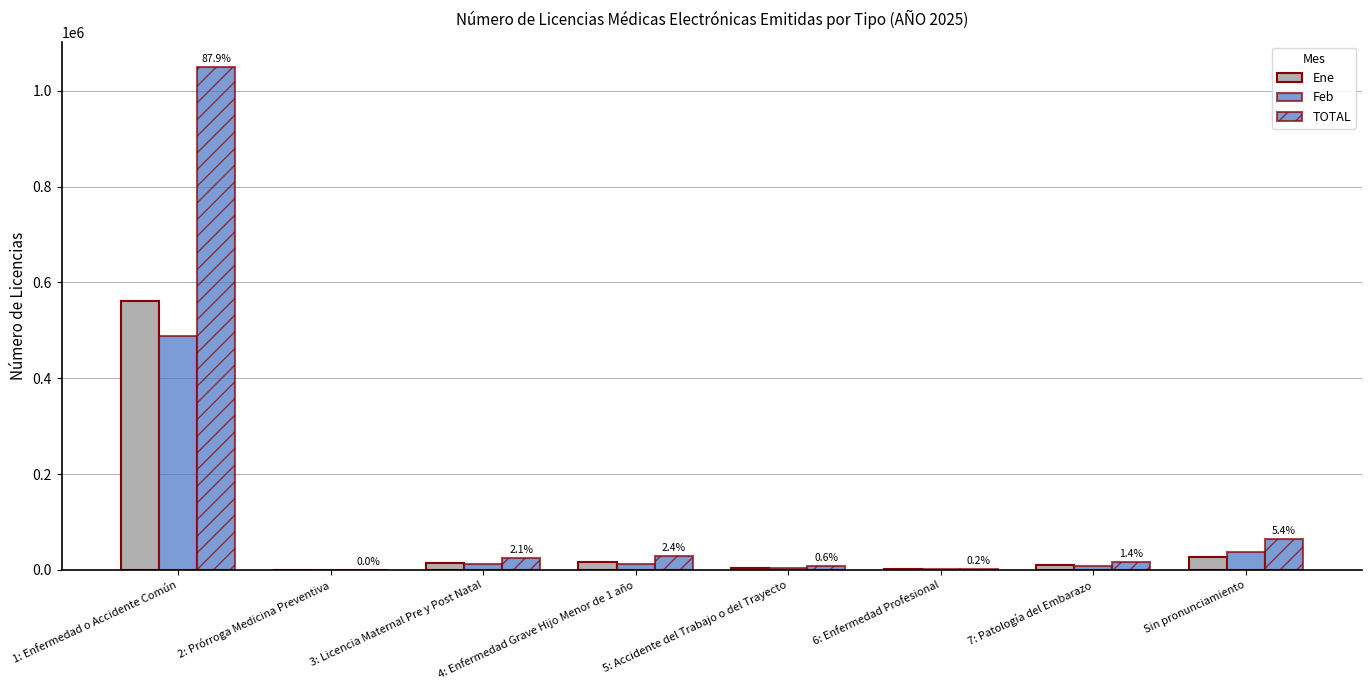

How many categories are shown in the chart?

8